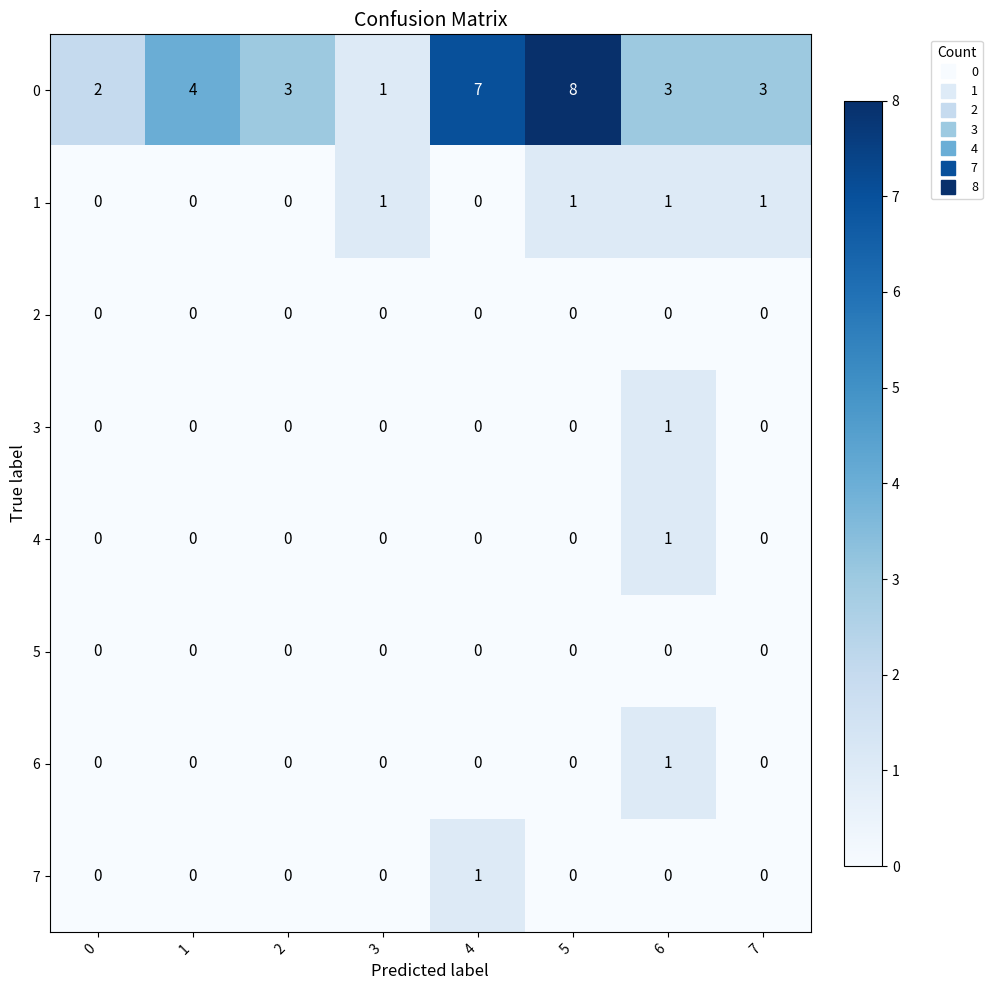

At which category is the sum across all series the highest?

5